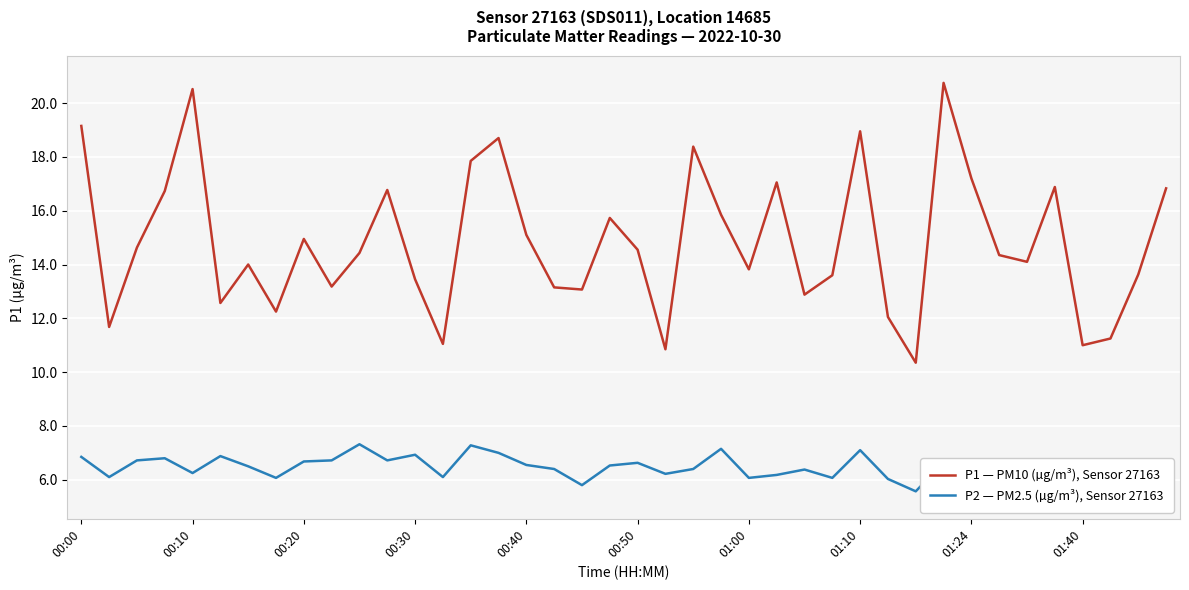

What is the spread (max minus min) of values at 14?

10.6